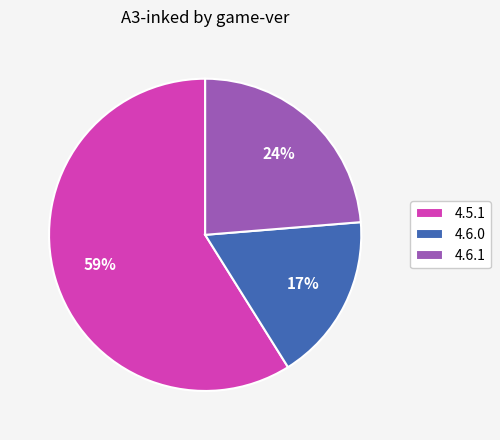

How many slices are in this pie chart?

3